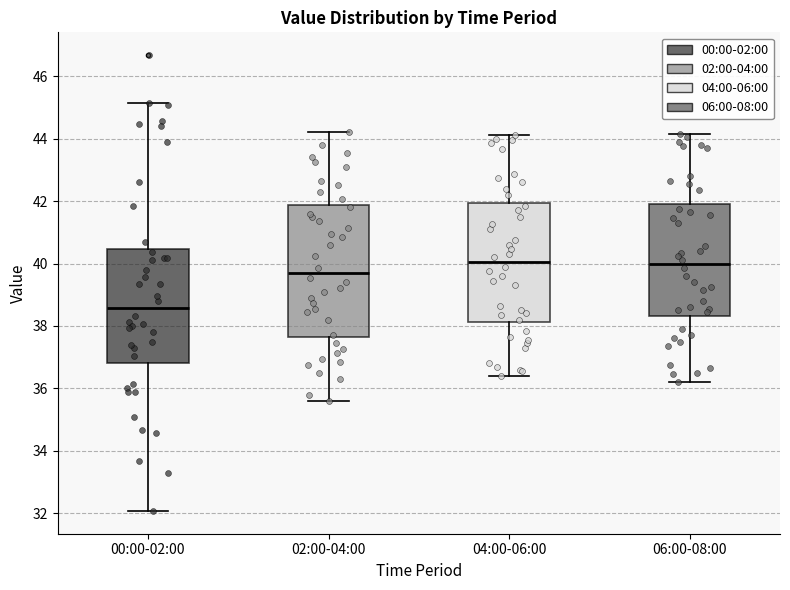

Where does the lower whisker of the box for 04:00-06:00 end on the y-axis? The values are not printed on the chart, so give them approximately, as read against the axis.

36.4